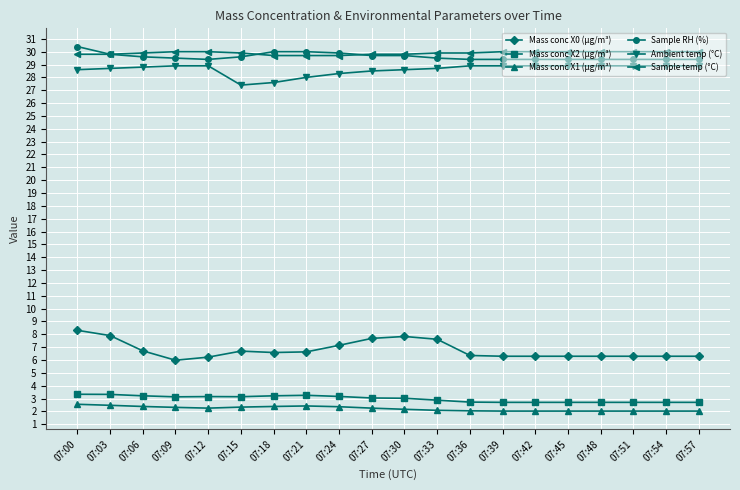

True or false: Mass conc X1 (μg/m³) and Mass conc X2 (μg/m³) cross at least once.

False